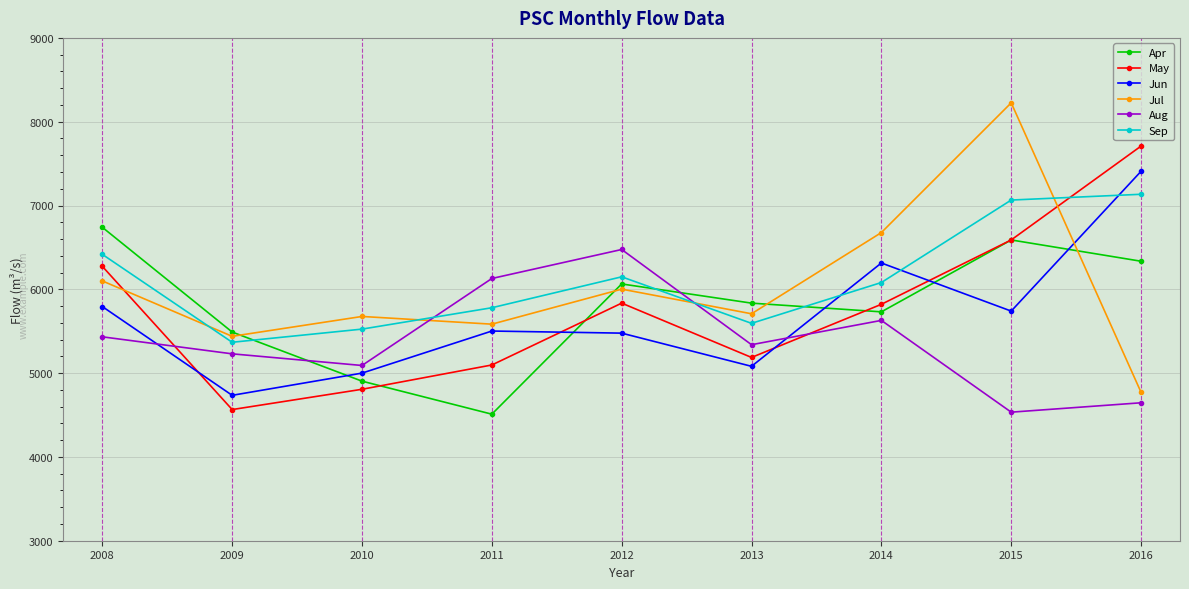

How many interior local peaks does the Aug series have?

2